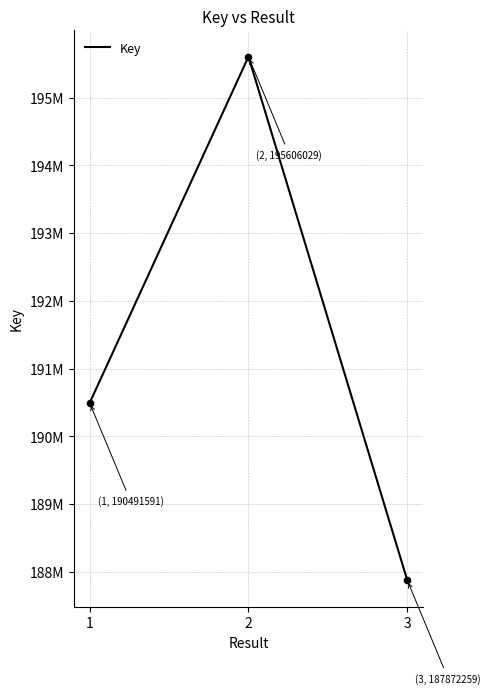

Approximately how many times larger is the value at 1 compared to 2?

1.0